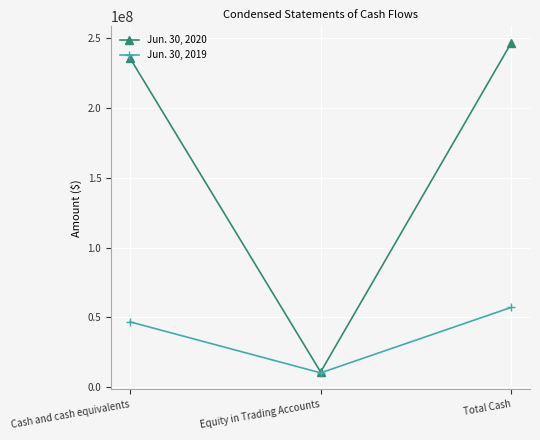

How many data points does each series have?

3